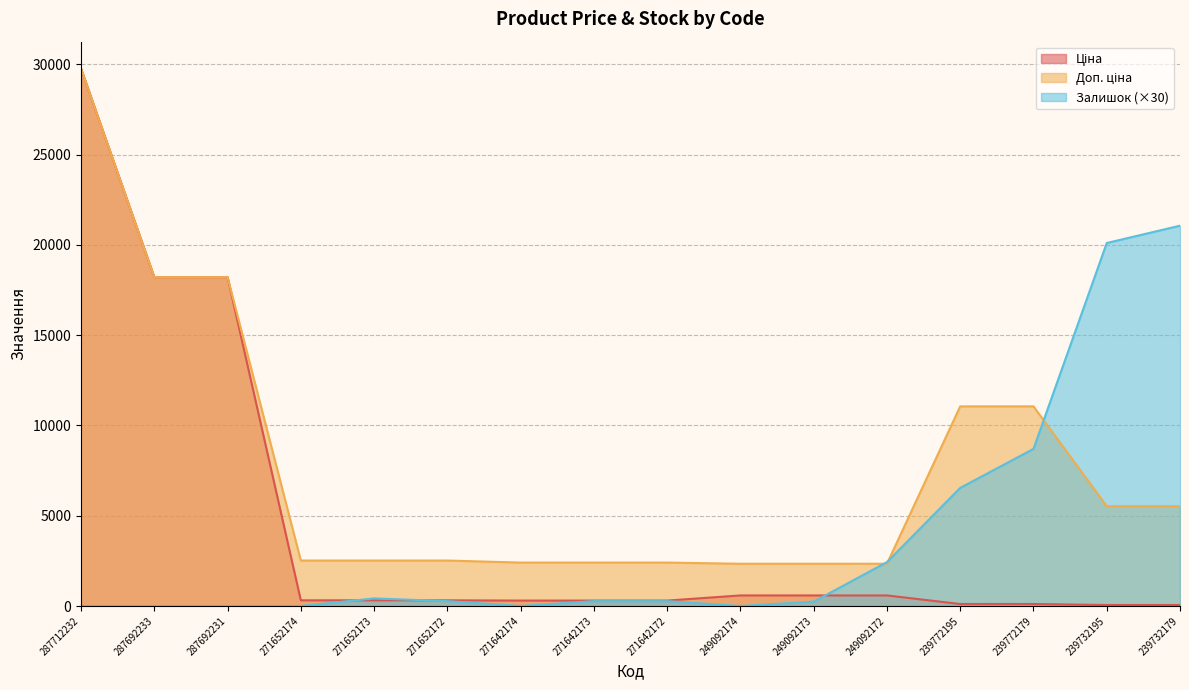

What is the difference between the maximum and minimum values in the Ціна series?

29706.2